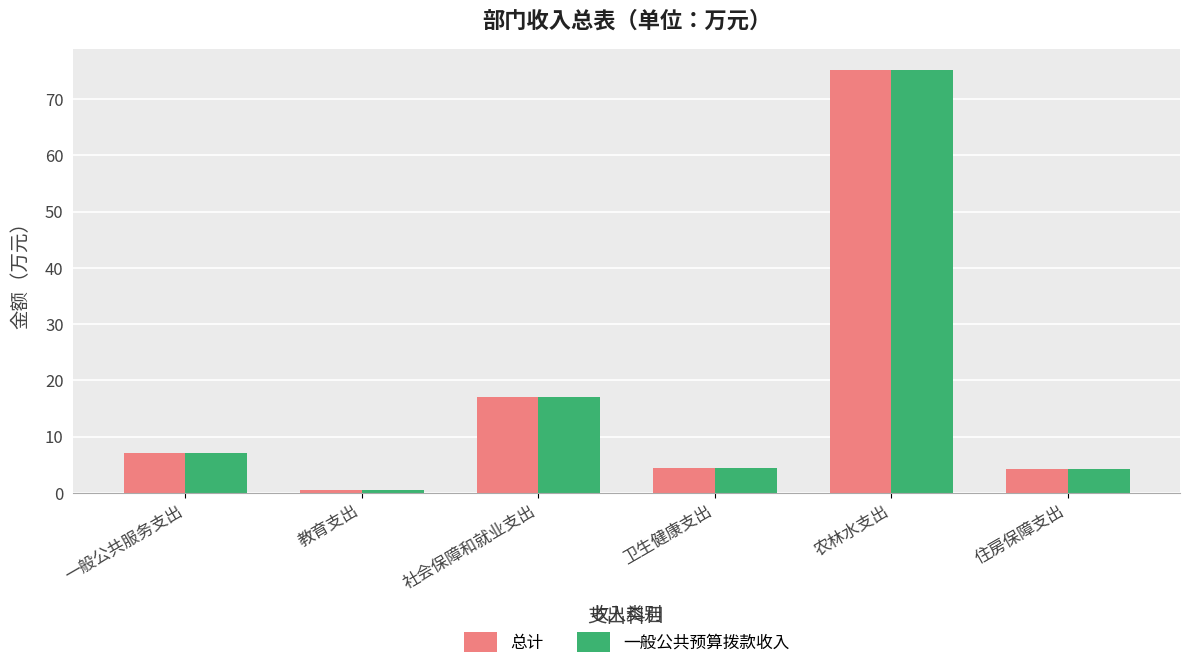

True or false: 一般公共预算拨款收入 has a value of 4.2 at 住房保障支出.

True